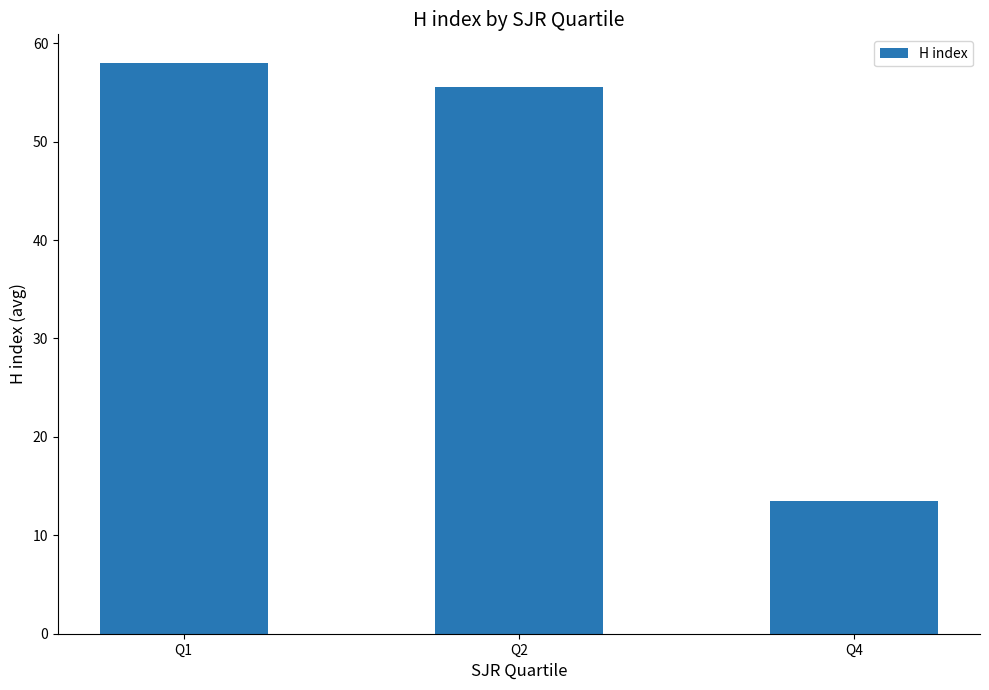

Are the bars horizontal?

No